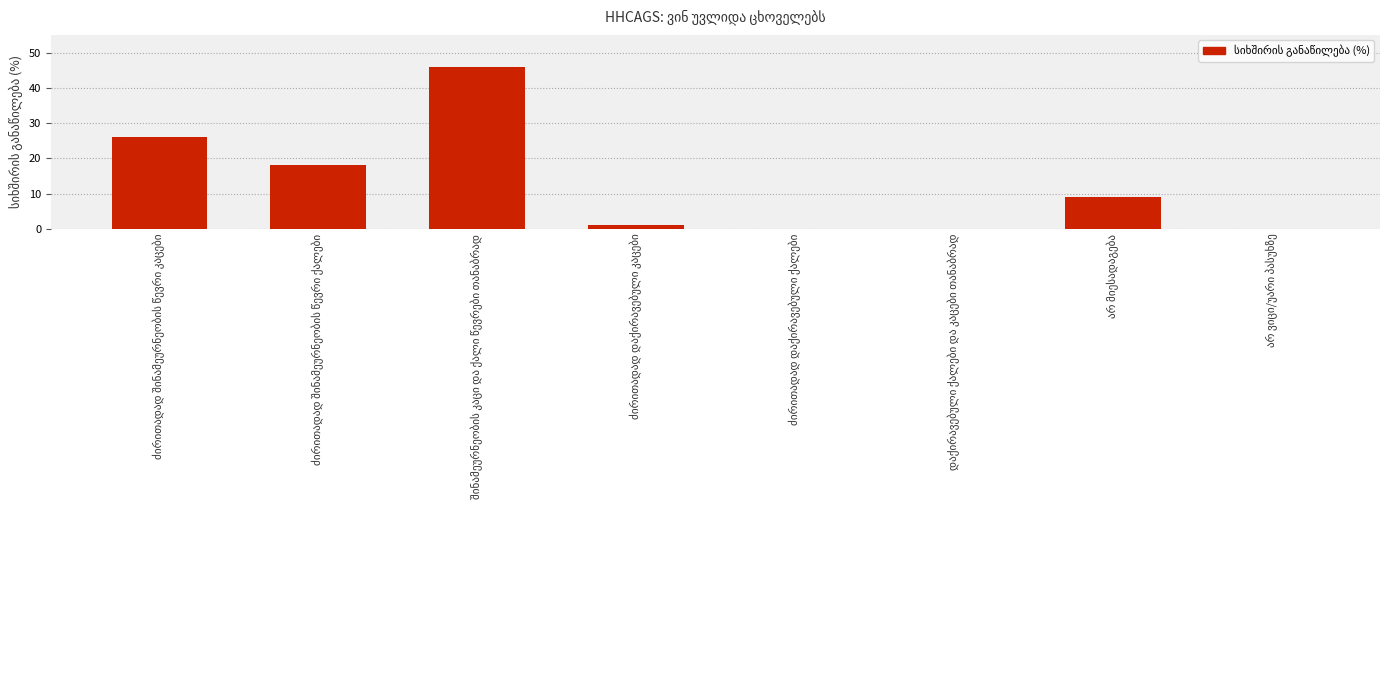

What is the greatest value displayed?

46